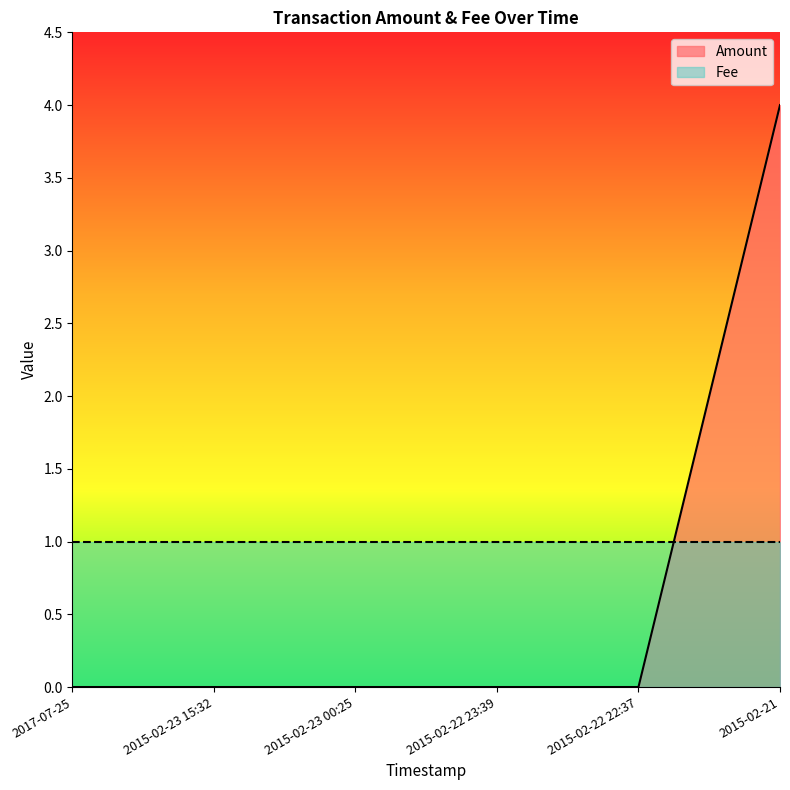

Reading left to right, list all the values displayed in this chart.

0	0	0	0	0	4